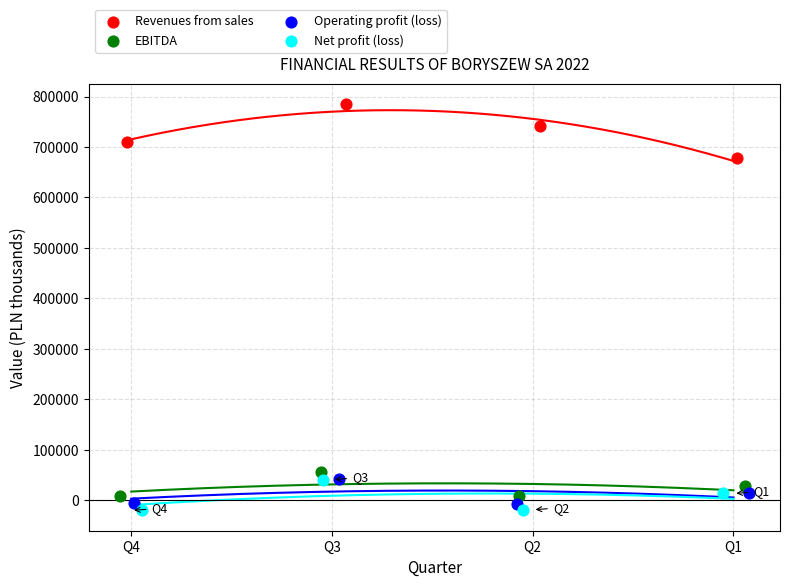

Which series reaches the maximum Y coordinate?

Revenues from sales